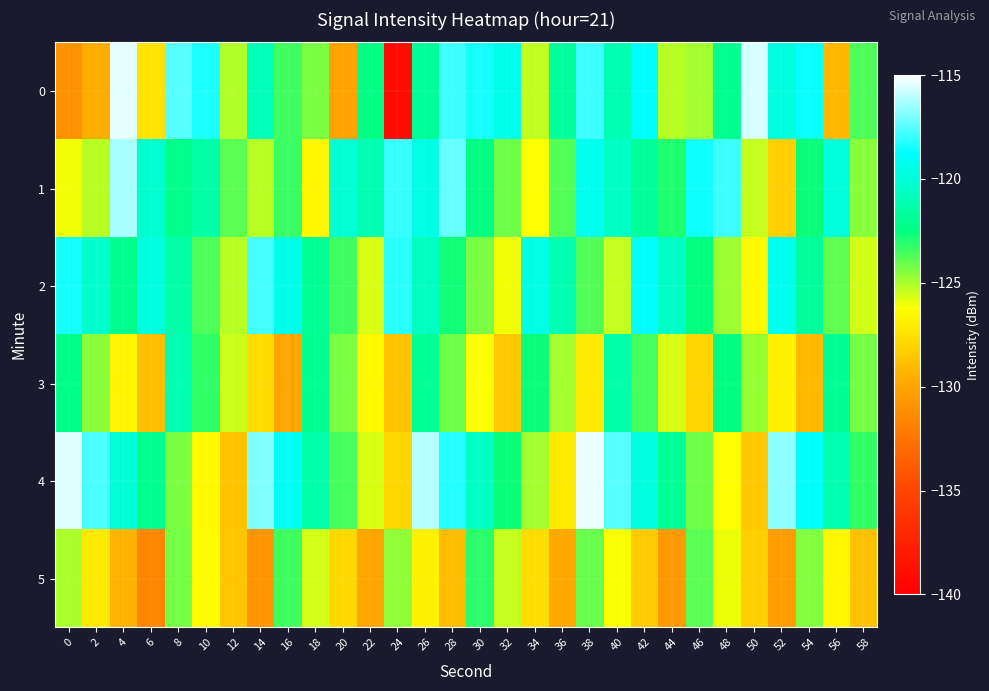

How many series are shown in this chart?

6